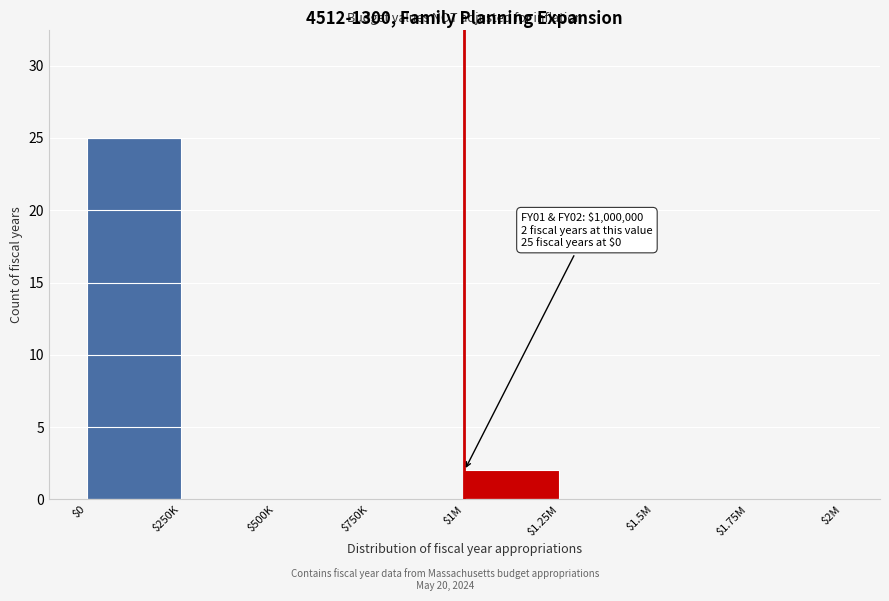

At which label is the value closest to 12?

$1M